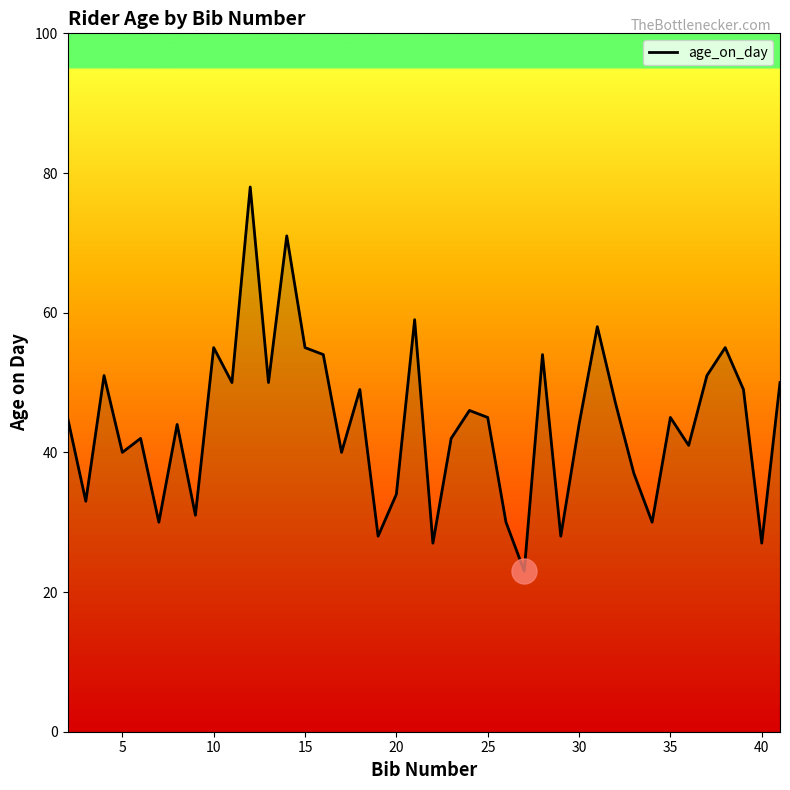

Reading right to left, what are all the values shown in this chart?

50	27	49	55	51	41	45	30	37	47	58	44	28	54	23	30	45	46	42	27	59	34	28	49	40	54	55	71	50	78	50	55	31	44	30	42	40	51	33	45